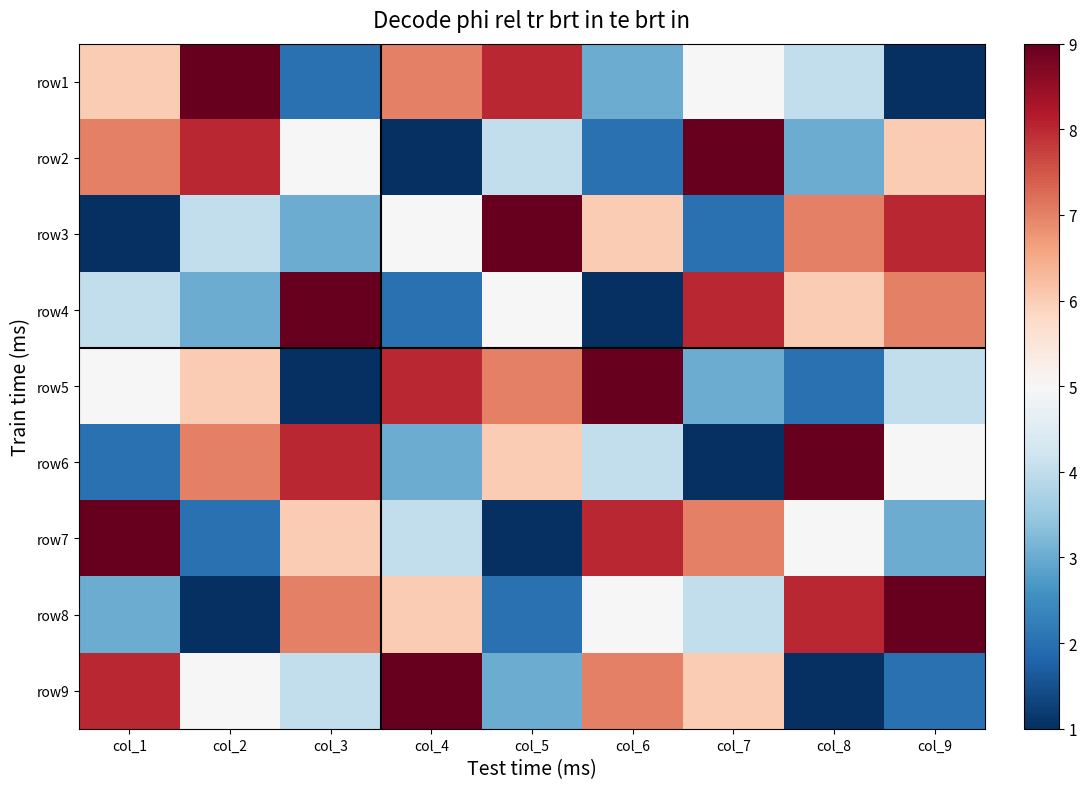

At which category does the chart reach its minimum across all series?

col_9